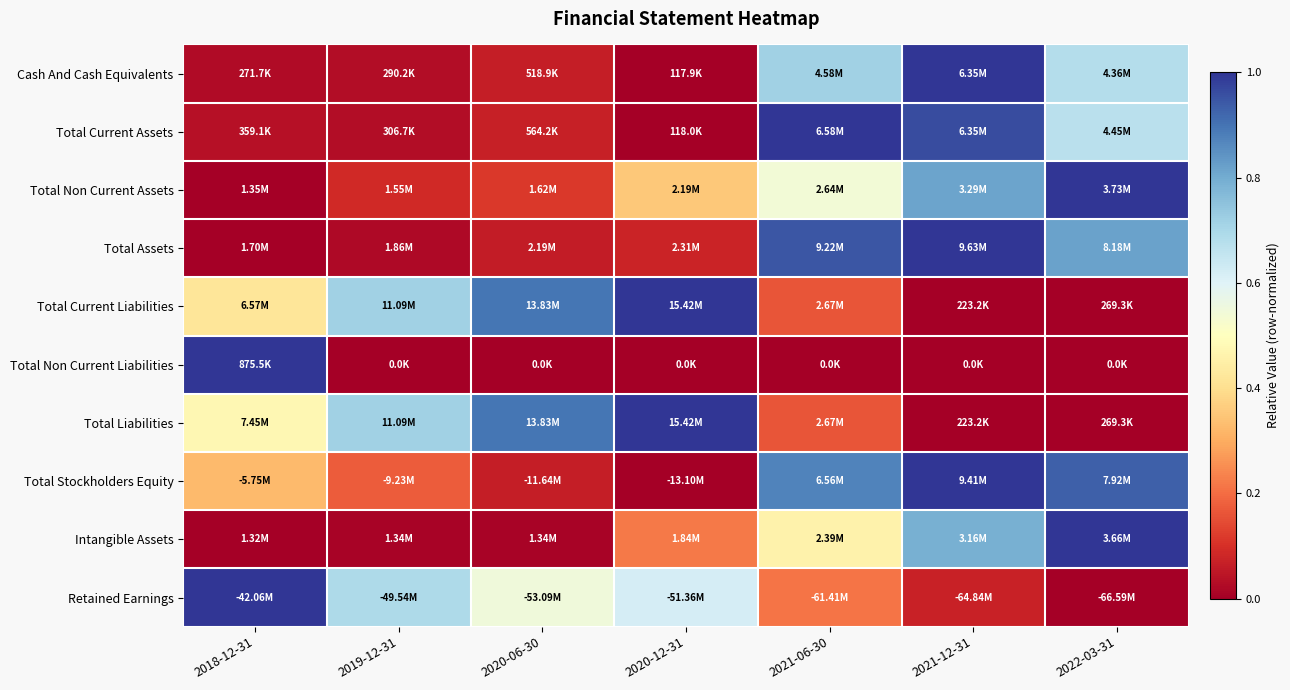

Rank the series by their maximum value, from highest to lowest.

Cash And Cash Equivalents, Total Current Assets, Total Non Current Assets, Total Assets, Total Current Liabilities, Total Non Current Liabilities, Total Liabilities, Total Stockholders Equity, Intangible Assets, Retained Earnings